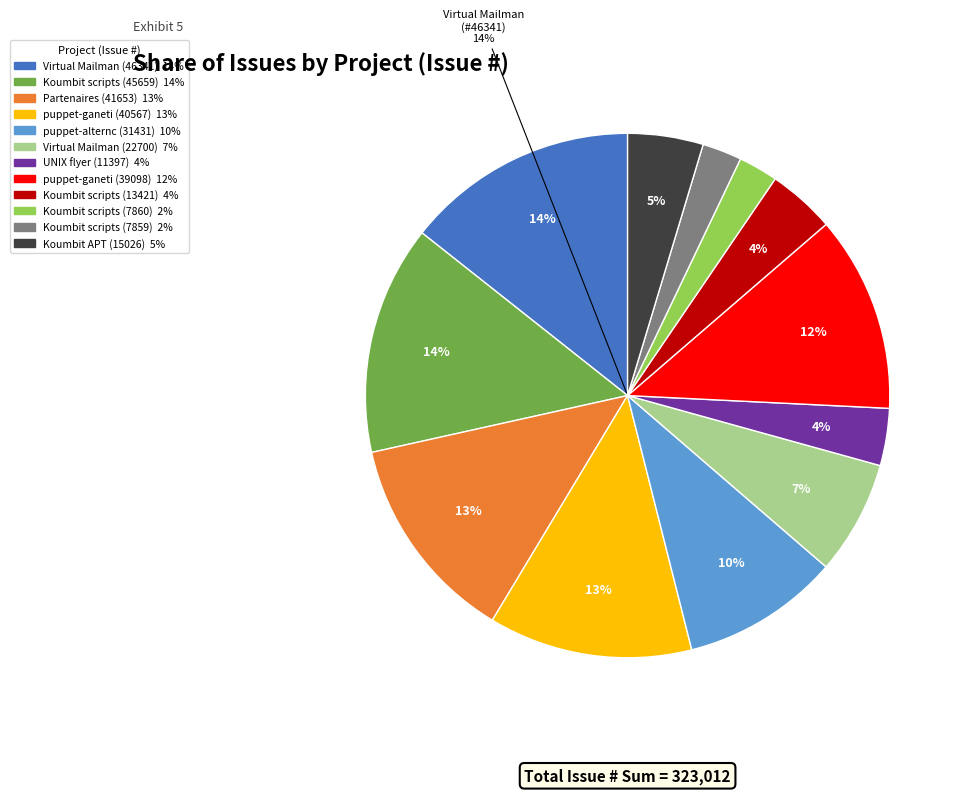

What is the change in value from Koumbit scripts (45659) to Koumbit scripts (13421)?

-32238